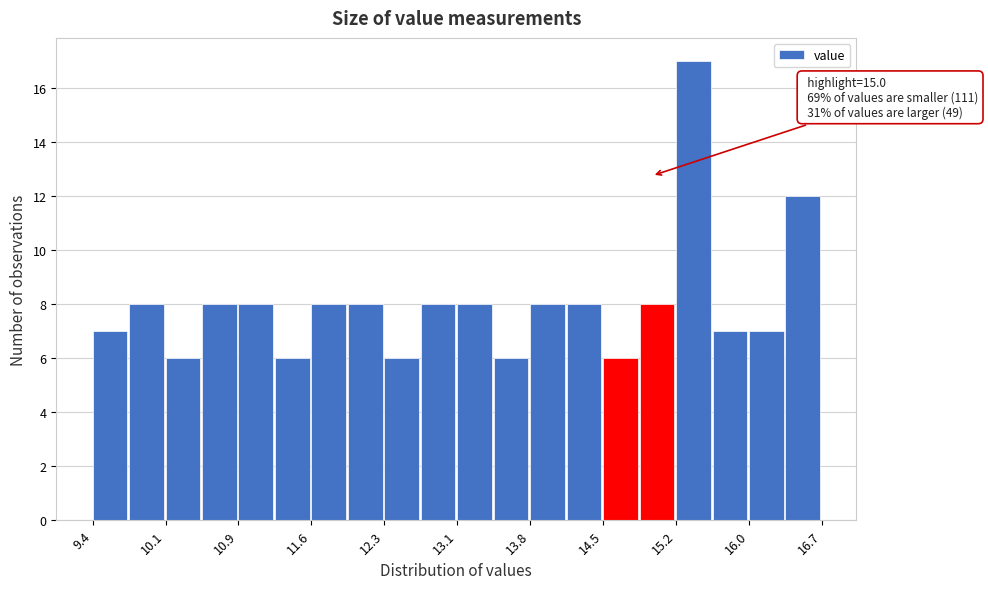

Around what value on the x-axis is the tallest bar? Give the approximate position of its centre, as read against the axis.

15.4